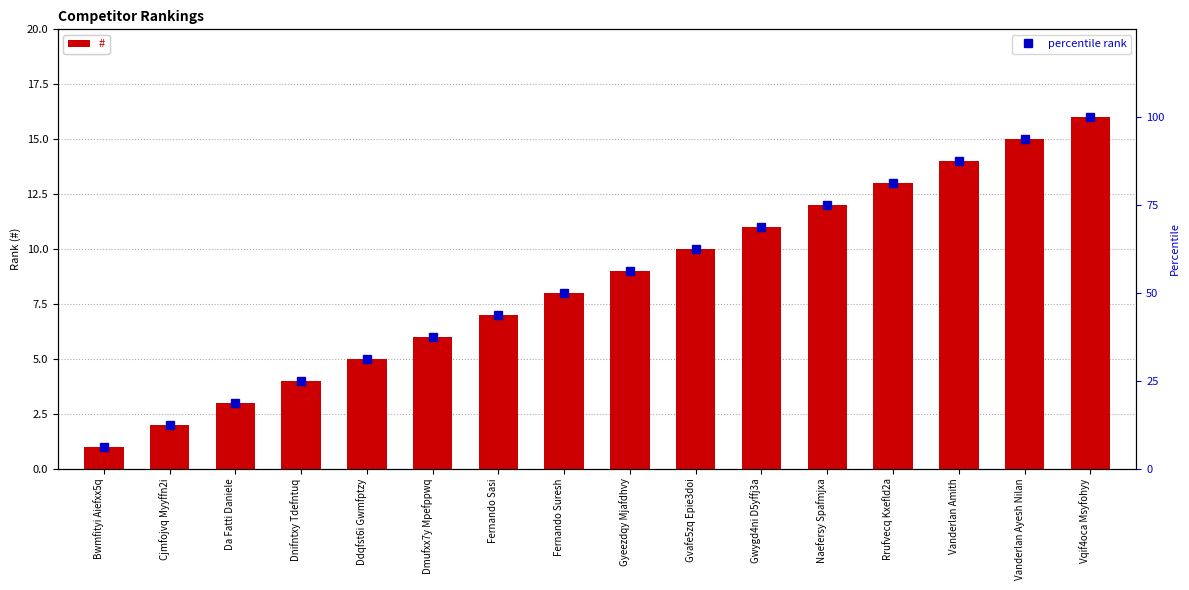

What is the sum of the percentile rank values at Bwmfityi Aiefxx5q and Da Fatti Daniele?

25.0